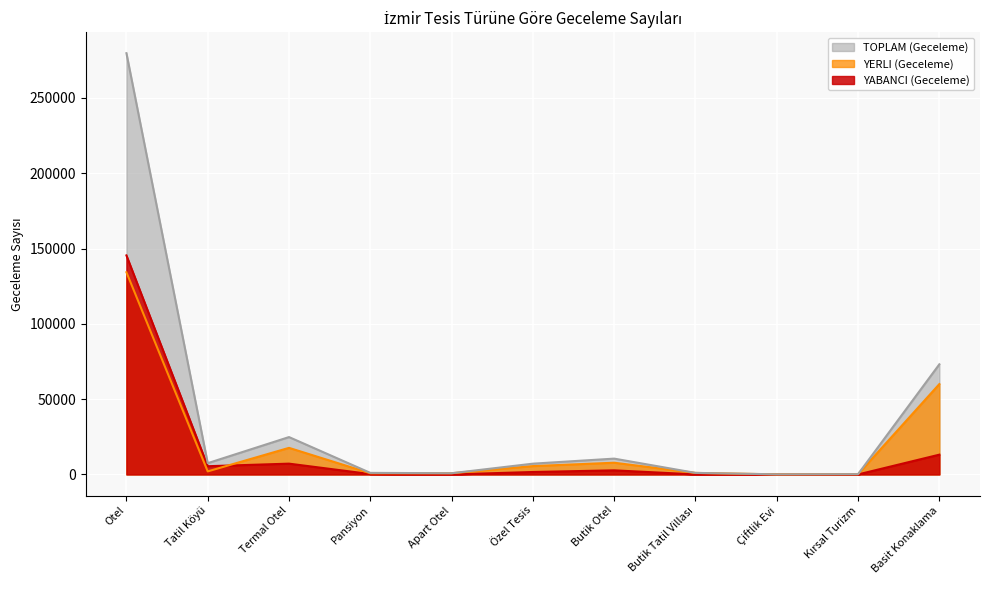

What position from the right is Butik Otel?

5